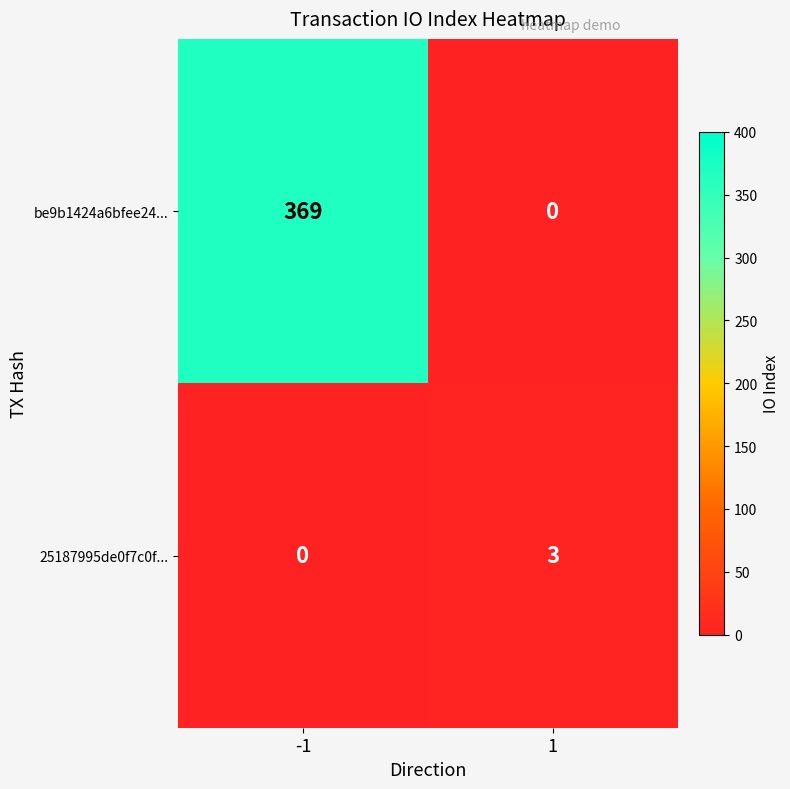

What is the maximum value shown in the chart?

369